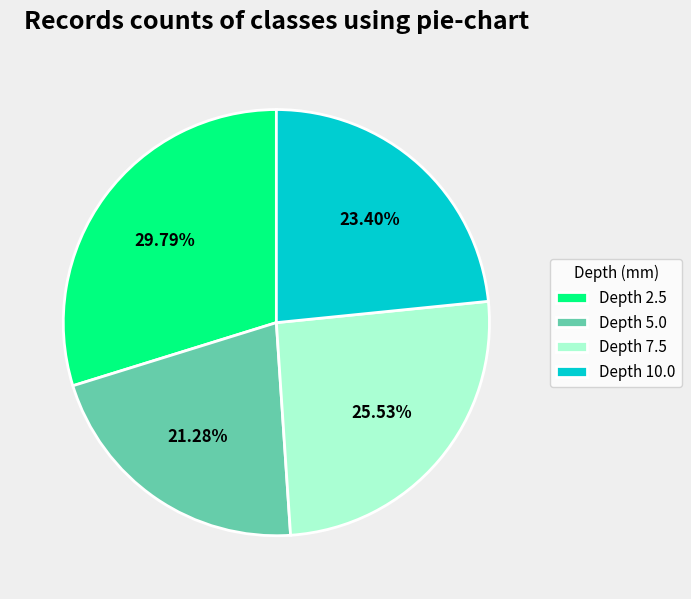

Does any single category account for the majority?

No